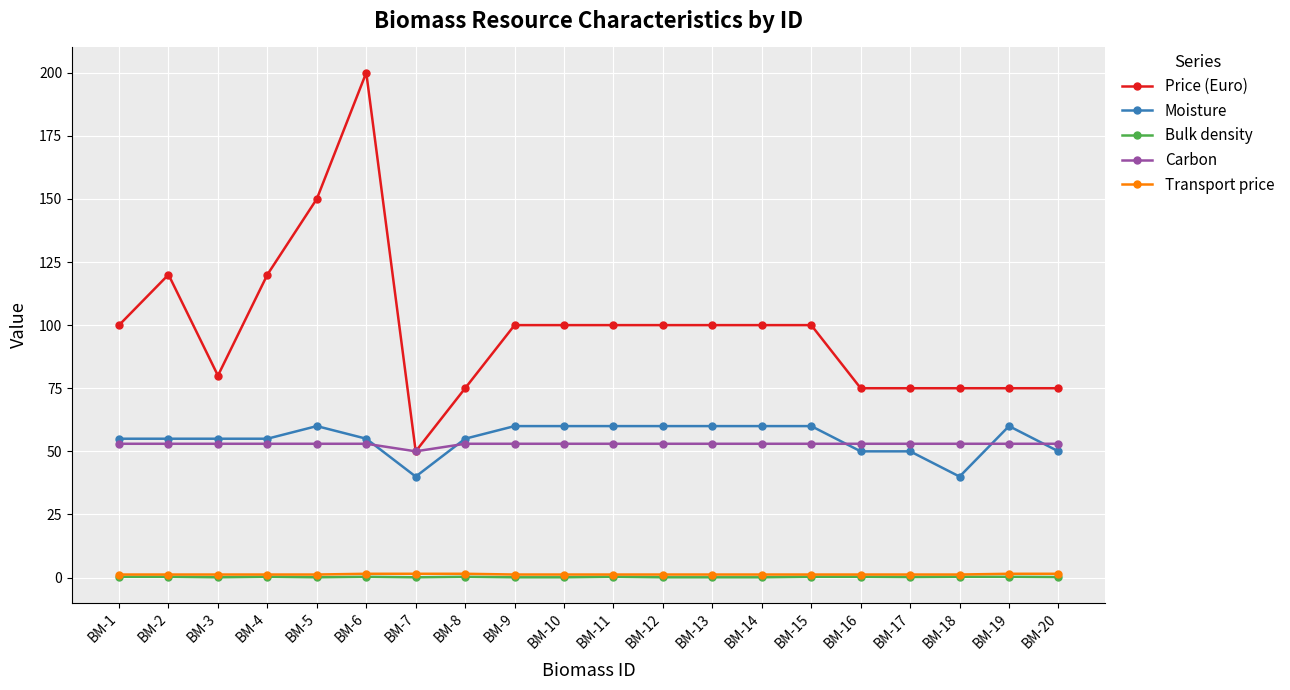

How many data points does each series have?

20